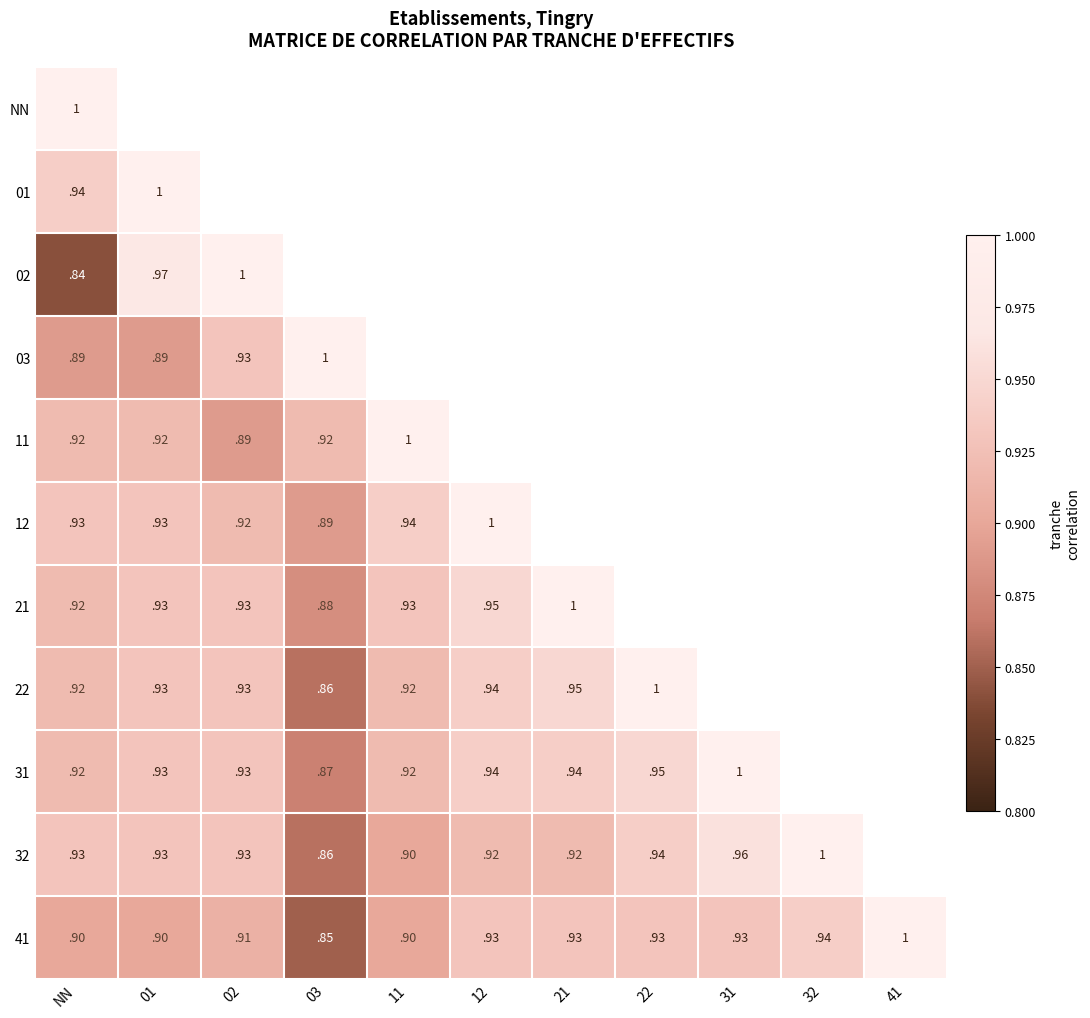

Which label corresponds to the largest value in the chart?

NN